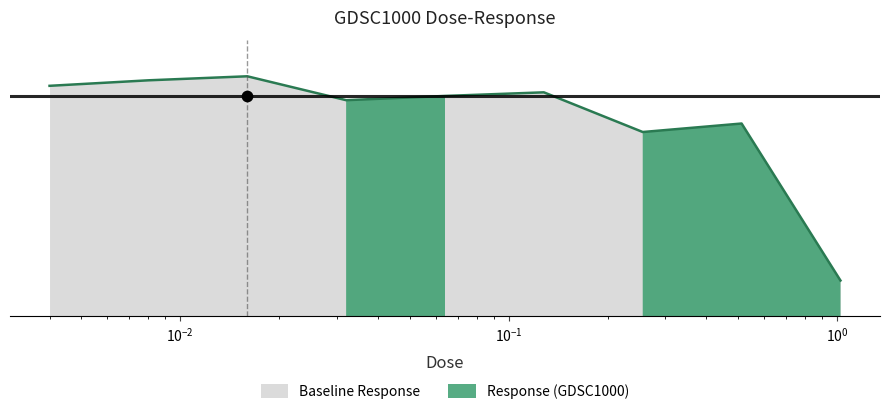

Between 0.032 and 0.512, which is larger?

0.032